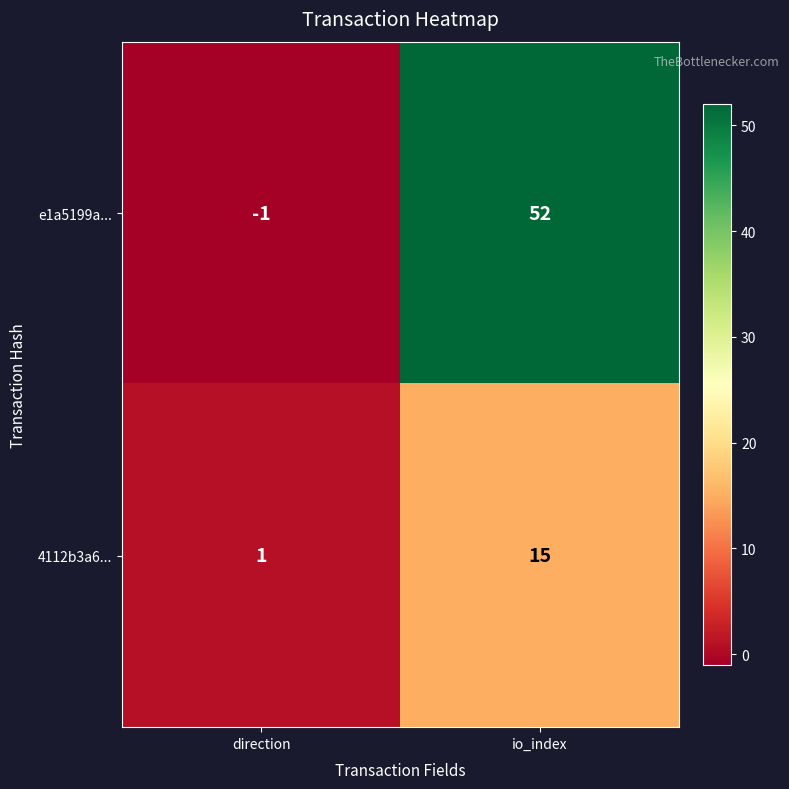

What is the spread (max minus min) of values at direction?

2